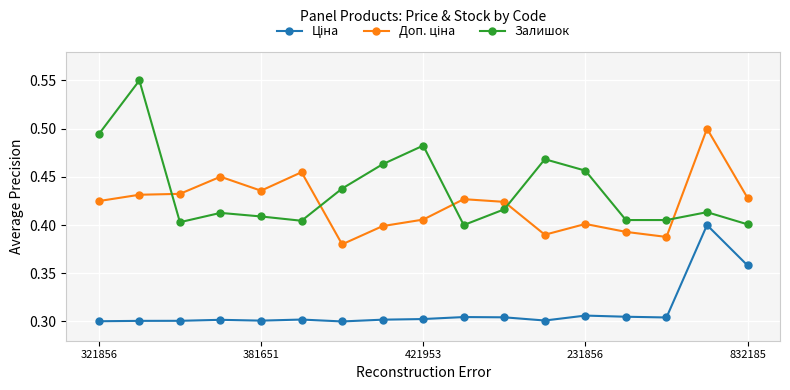

What is the sum of the Залишок values at 381651 and 11?

0.8